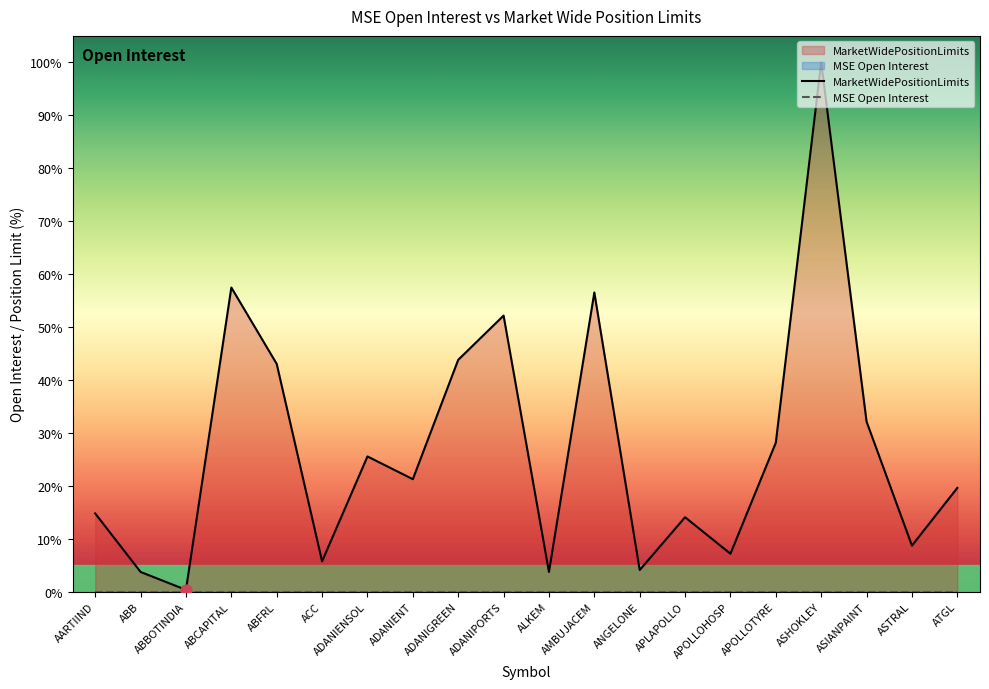

Which series has the widest spread of Y values?

MarketWidePositionLimits